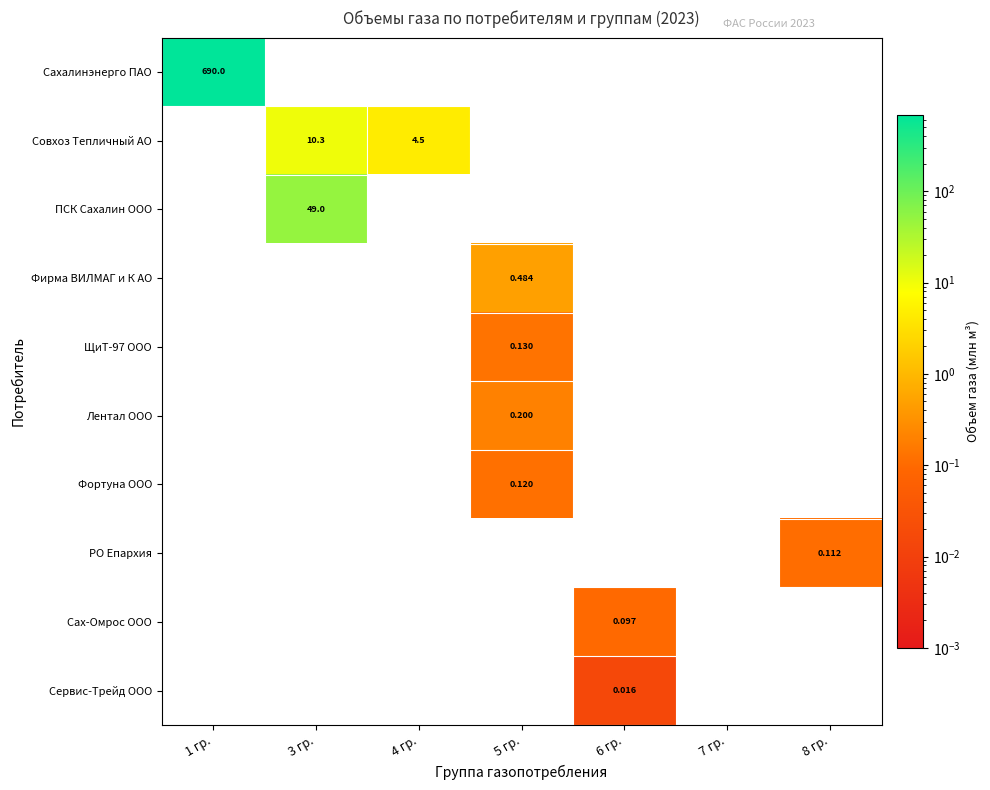

At which label does Фортуна ООО reach its peak?

5 гр.